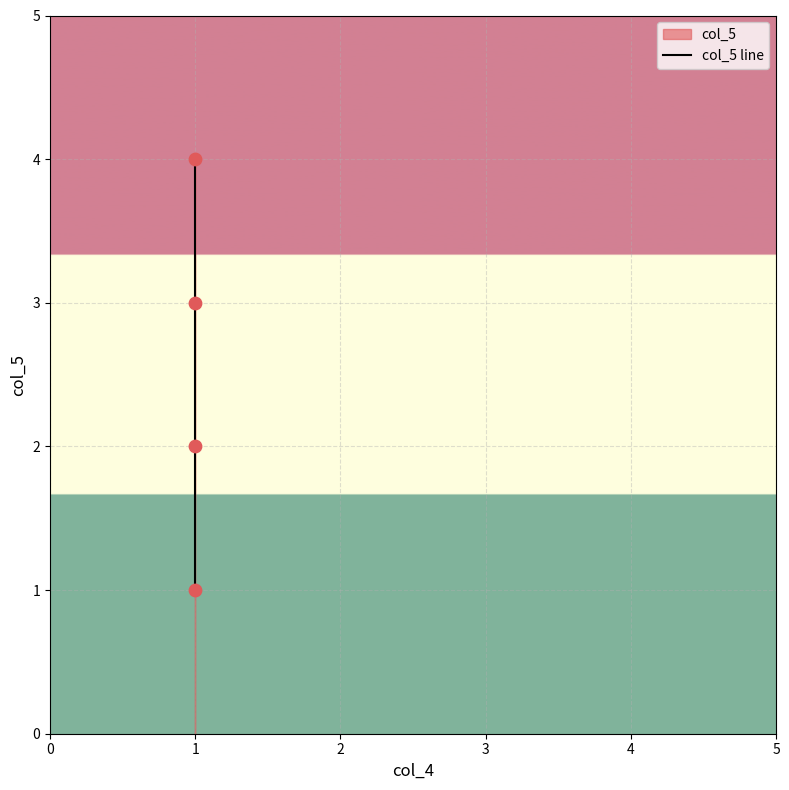

What is the change in value from 0 to 3?

+3